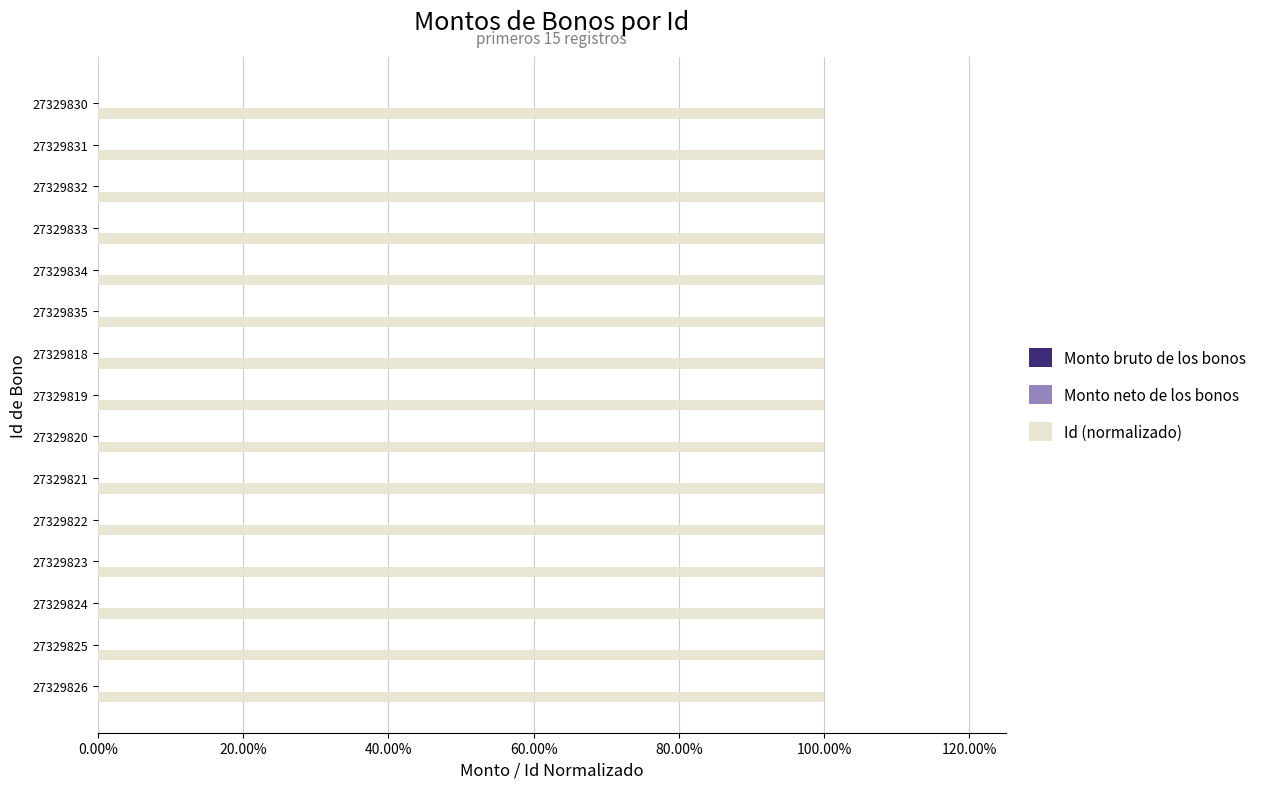

Does the chart contain any negative values?

No